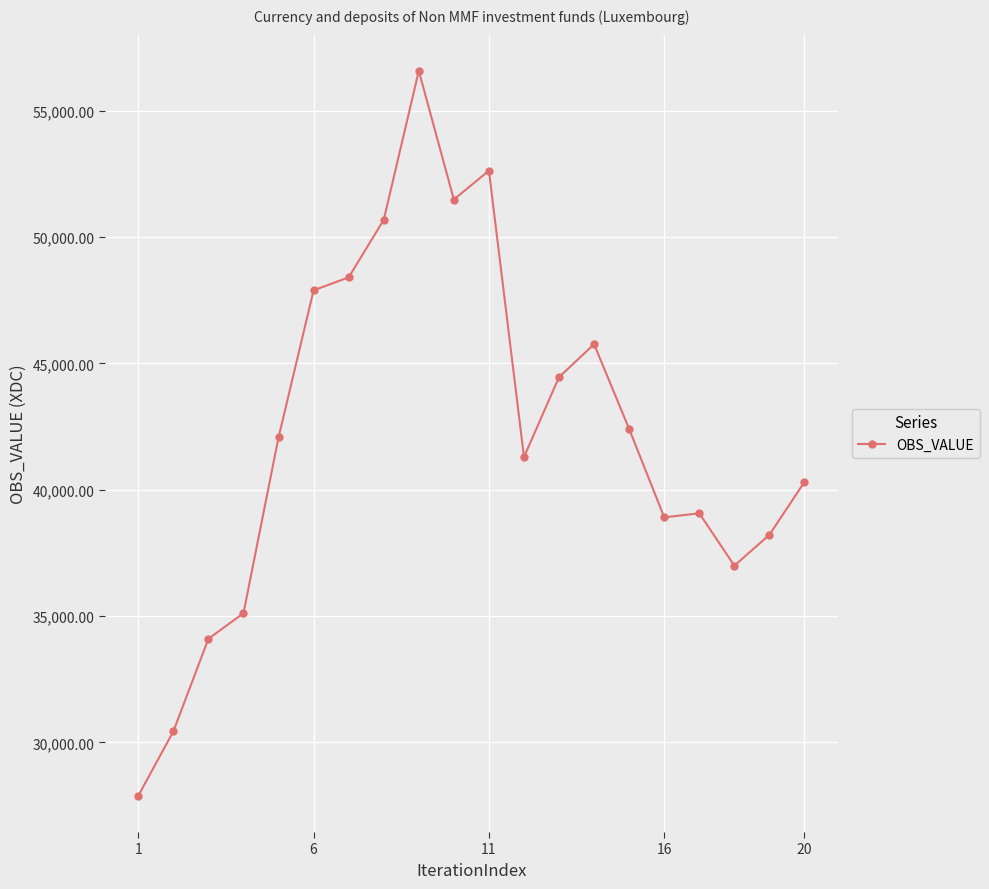

What is the value of the 17th point from the left?

39068.5